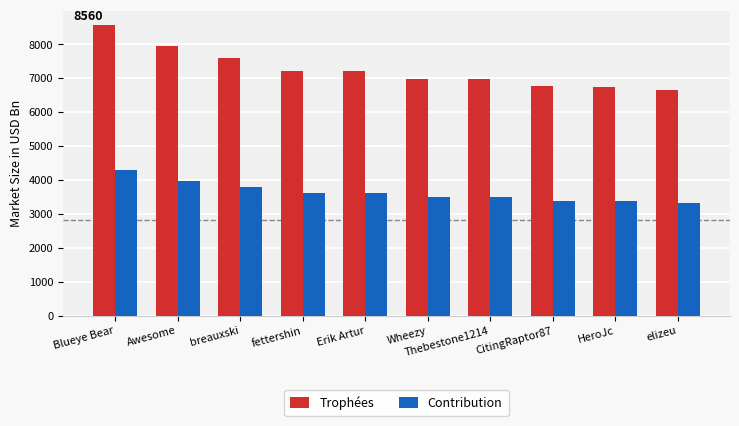

What is the value of the Contribution bar at the 8th from the left?

3382